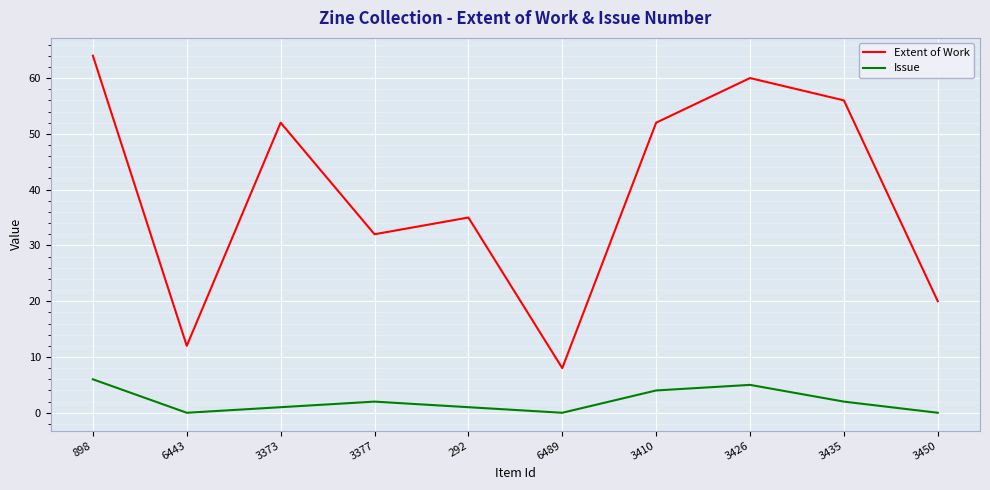

True or false: Issue and Extent of Work cross at least once.

False